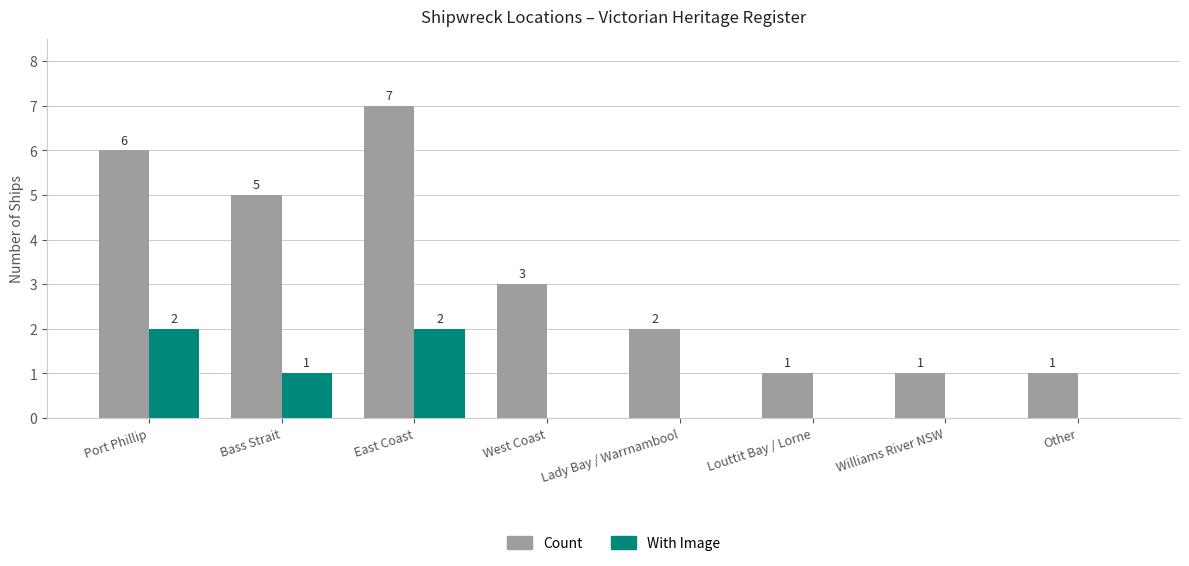

At which label is With Image closest to 1?

Bass Strait